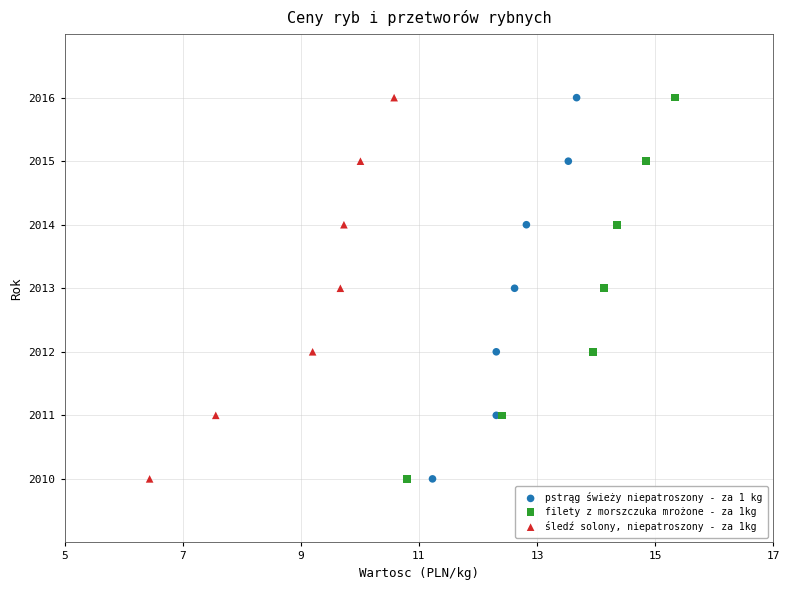

What are all the series names shown in the legend?

pstrąg świeży niepatroszony - za 1 kg, filety z morszczuka mrożone - za 1kg, śledź solony, niepatroszony - za 1kg